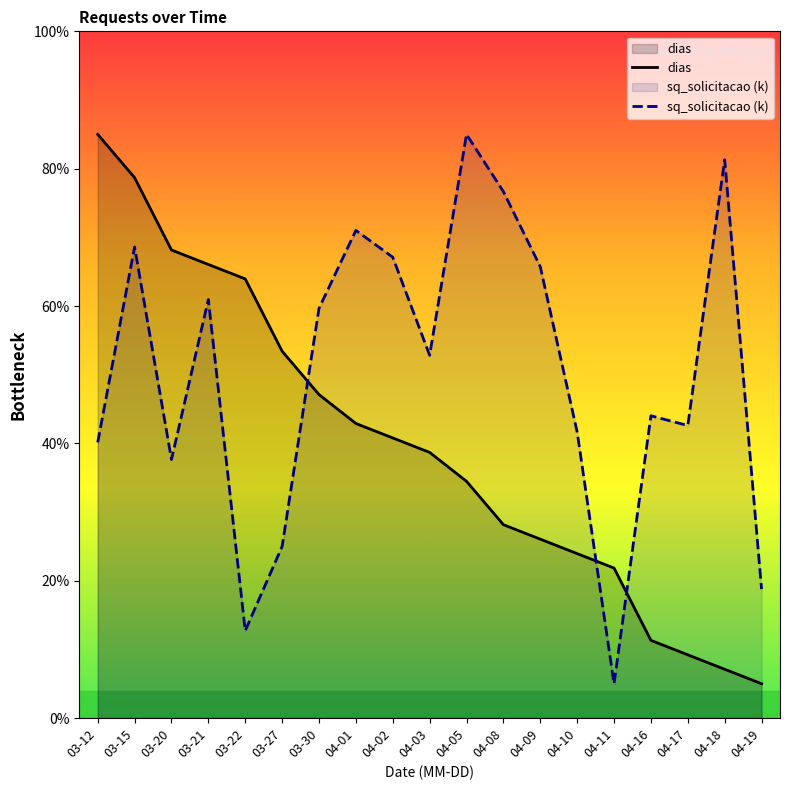

Is the value of dias at 04-11 greater than the value of sq_solicitacao (k) at 03-21?

No